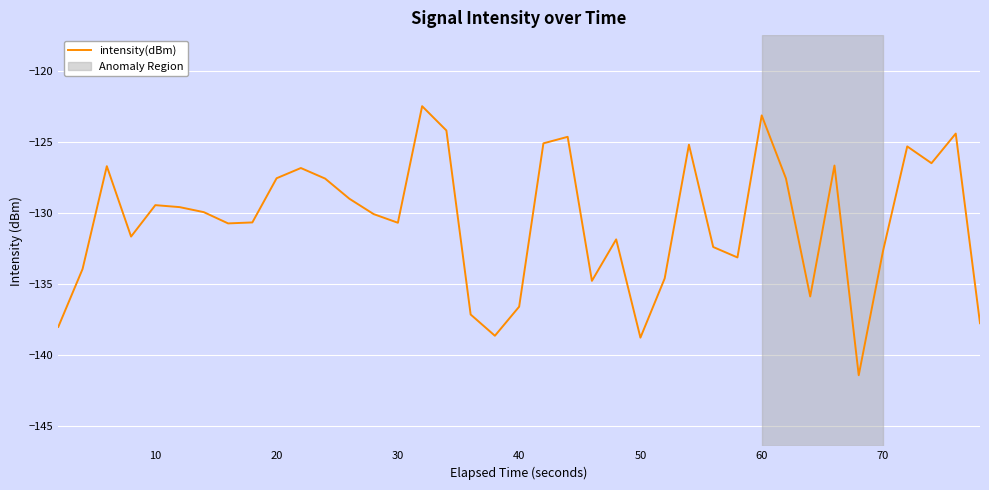

What is the difference between the maximum and minimum values?

18.9